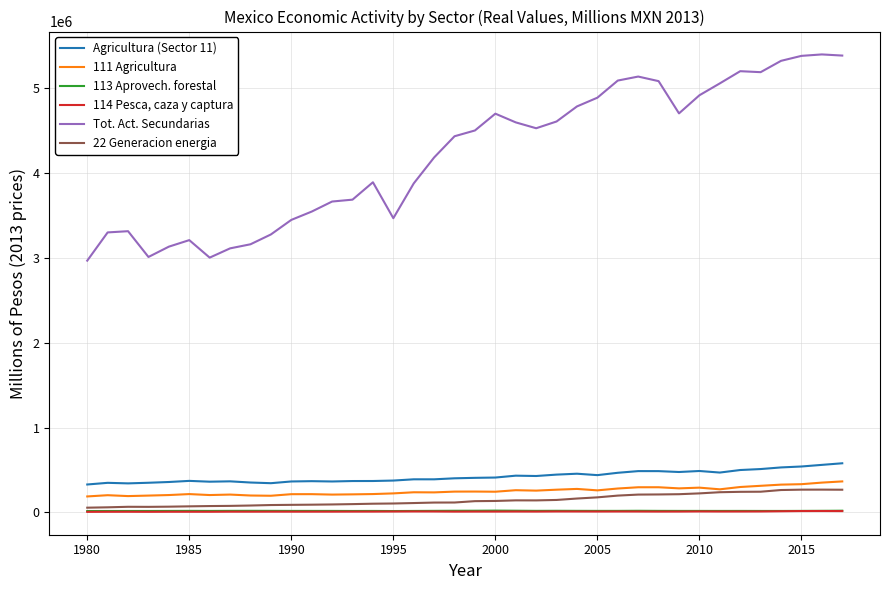

List the series in order of their peak value, highest first.

Tot. Act. Secundarias, Agricultura (Sector 11), 111 Agricultura, 22 Generacion energia, 113 Aprovech. forestal, 114 Pesca, caza y captura